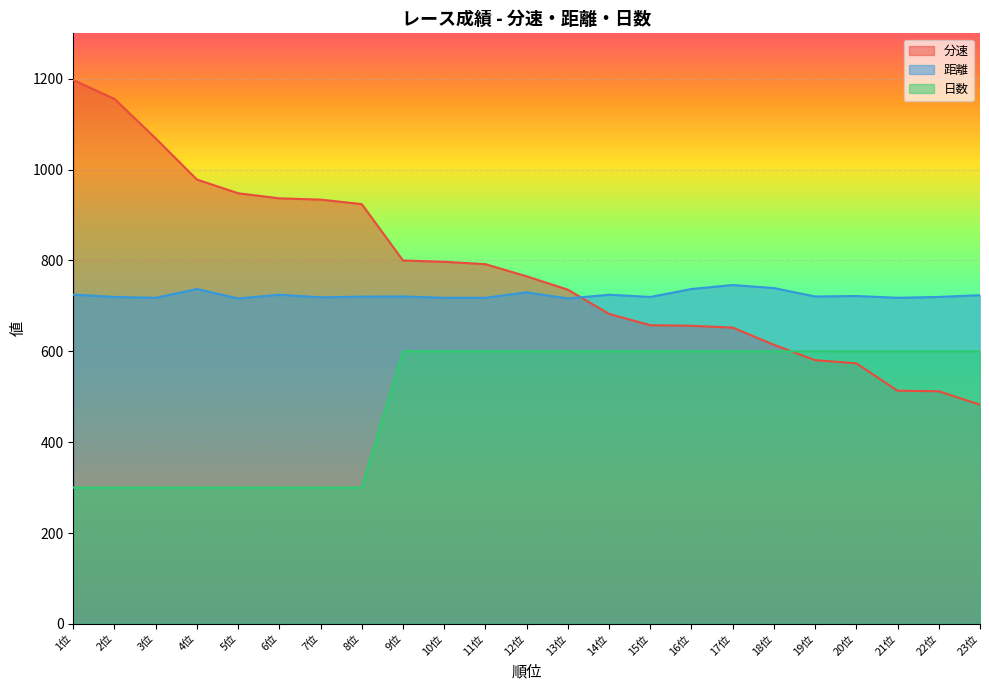

Rank the series at 3位 from highest to lowest value.

分速, 距離, 日数